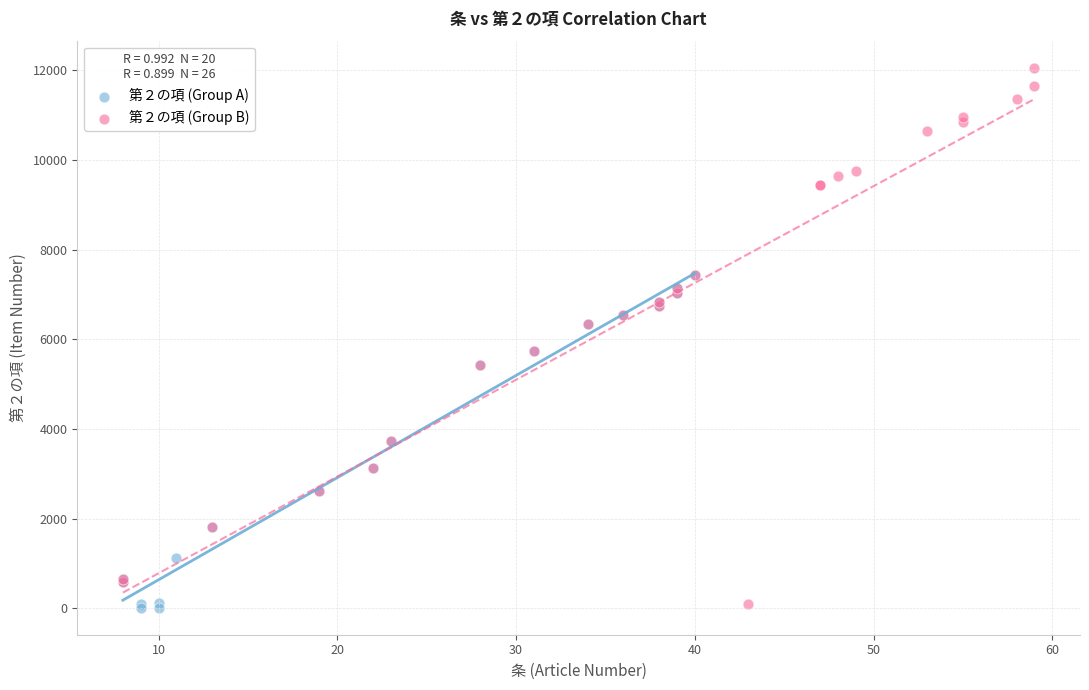

What are all the series names shown in the legend?

第２の項 (Group A), 第２の項 (Group B)